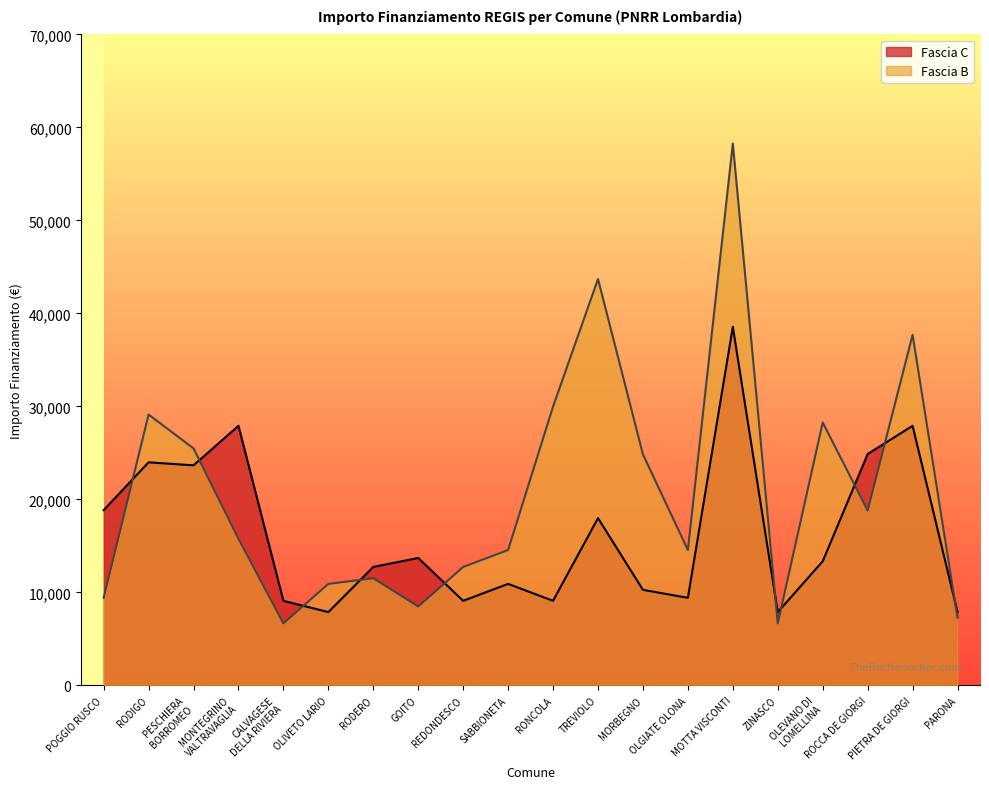

What is the value of the Fascia C point at the 17th from the left?

13354